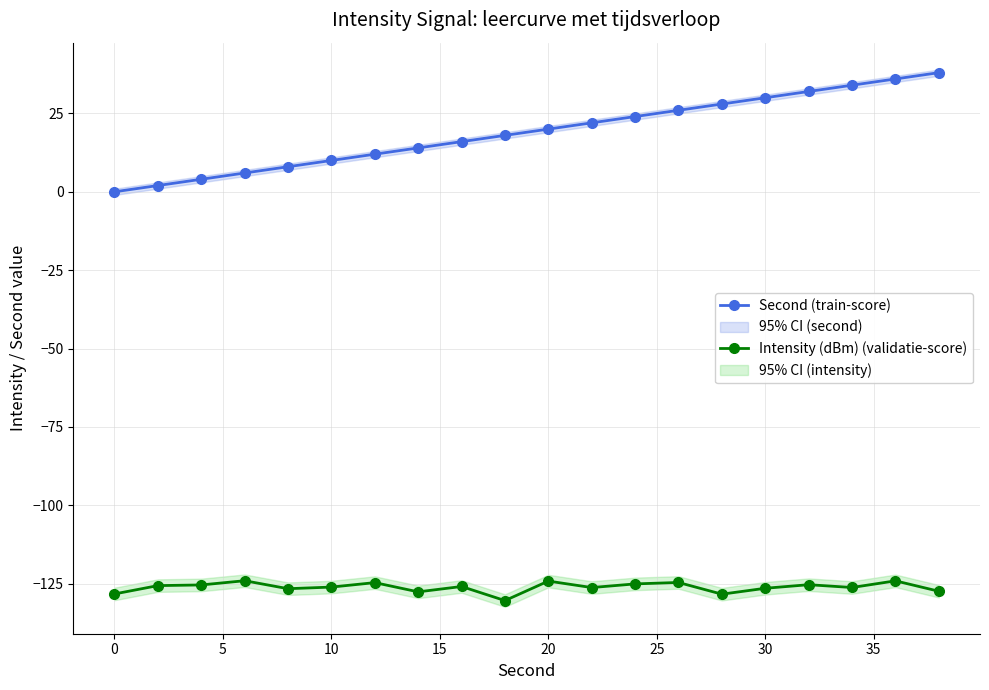

What is the minimum value for Intensity (dBm) (validatie-score)?

-130.4